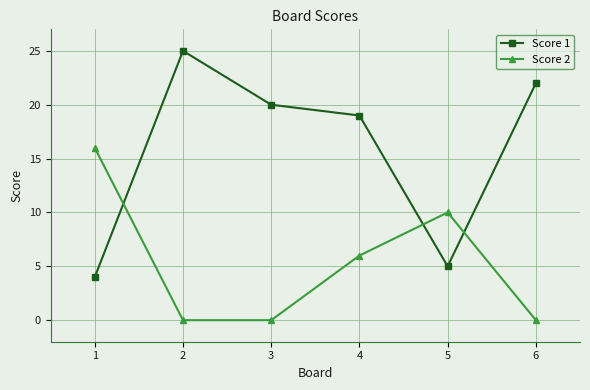

What is the difference between the second highest and second lowest values in the Score 2 series?

10